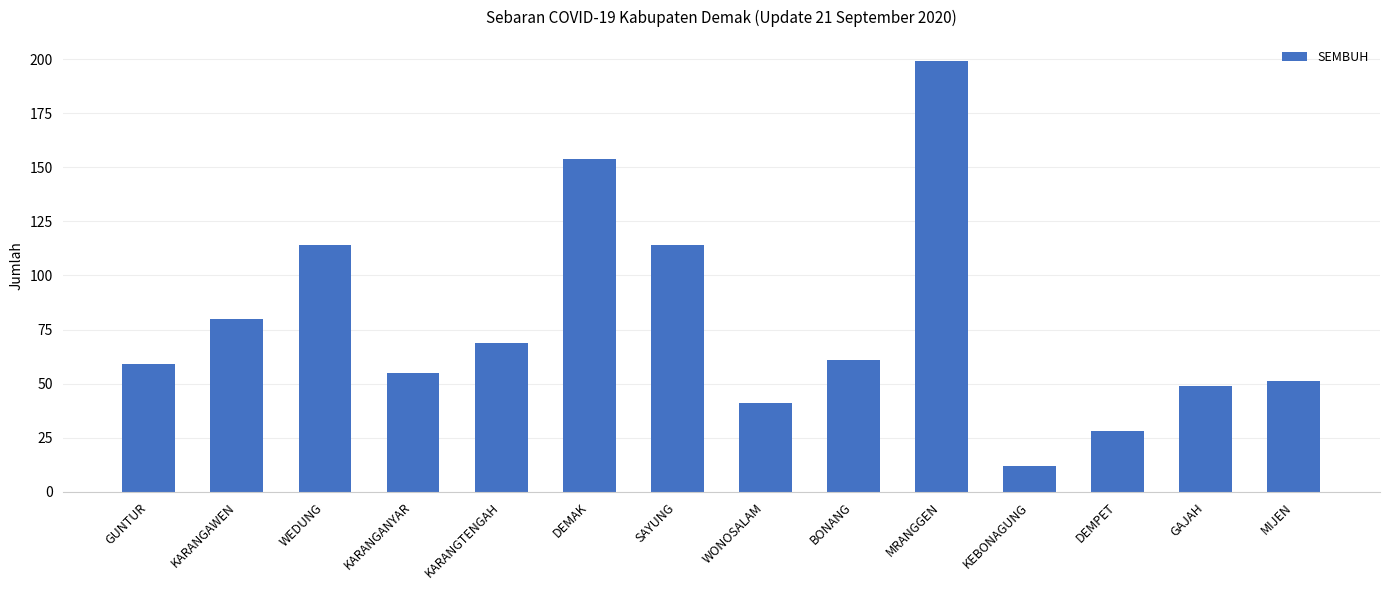

Count the number of categories in the chart.

14